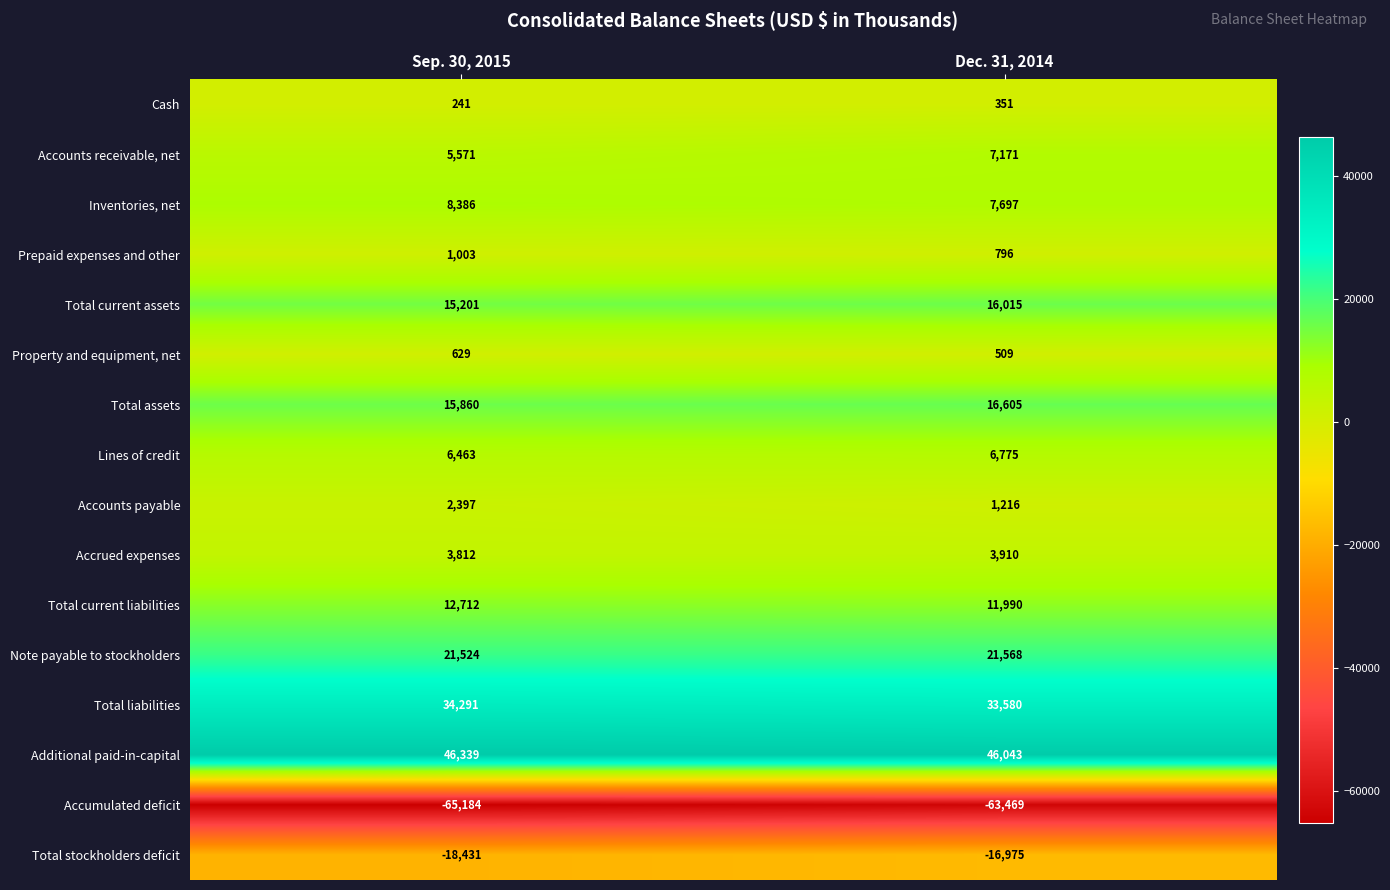

What is the difference between the Cash values at Dec. 31, 2014 and Sep. 30, 2015?

110